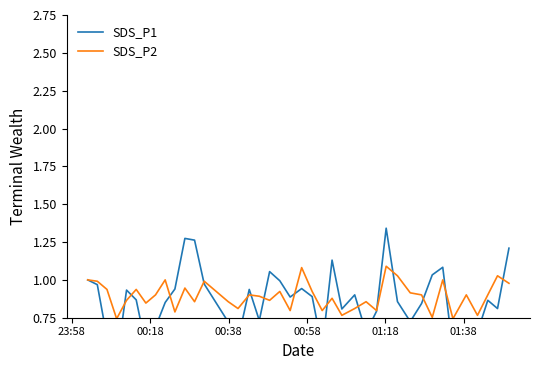

What is the value of the SDS_P2 point at the 5th from the left?

0.9